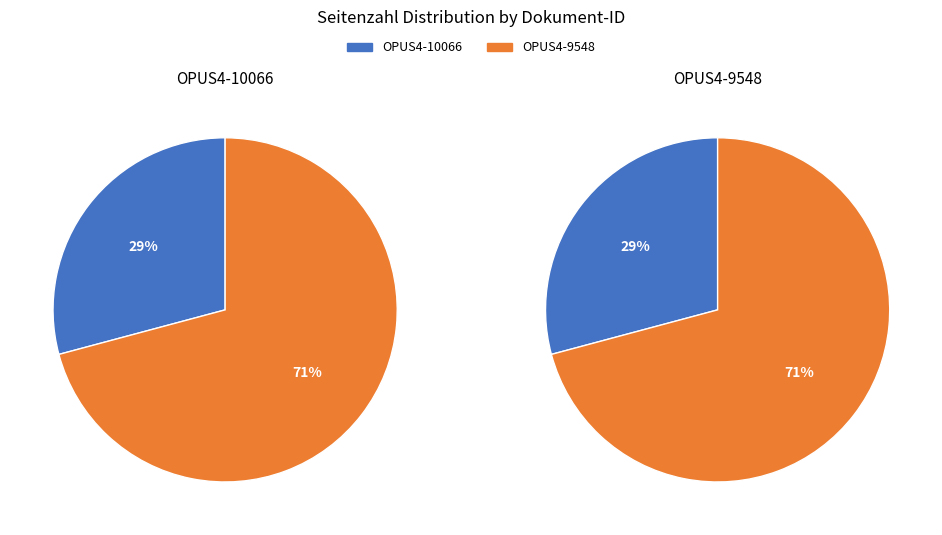

Which slice is the largest?

OPUS4-9548